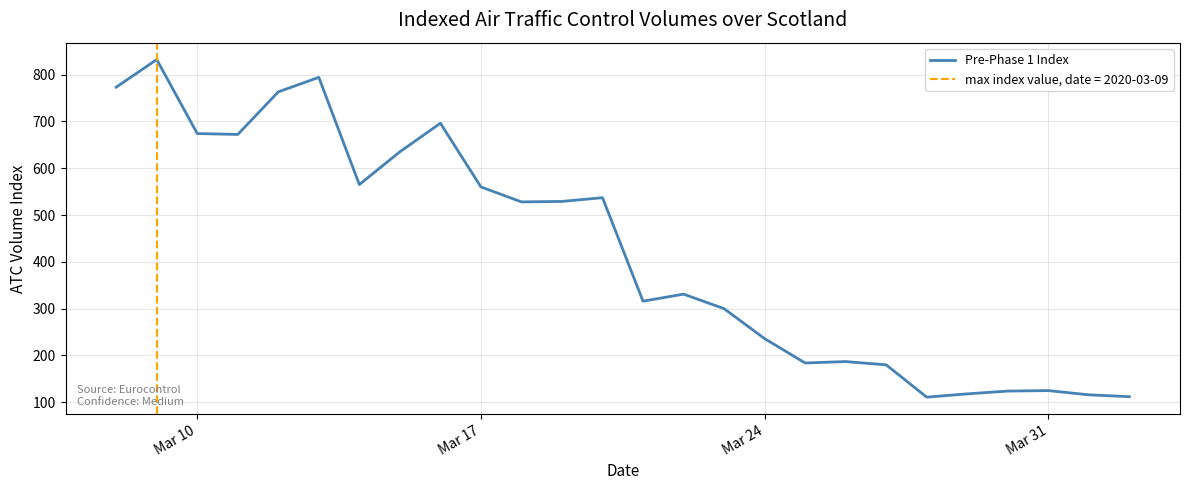

What is the lowest value of the Pre-Phase 1 Index series?

111